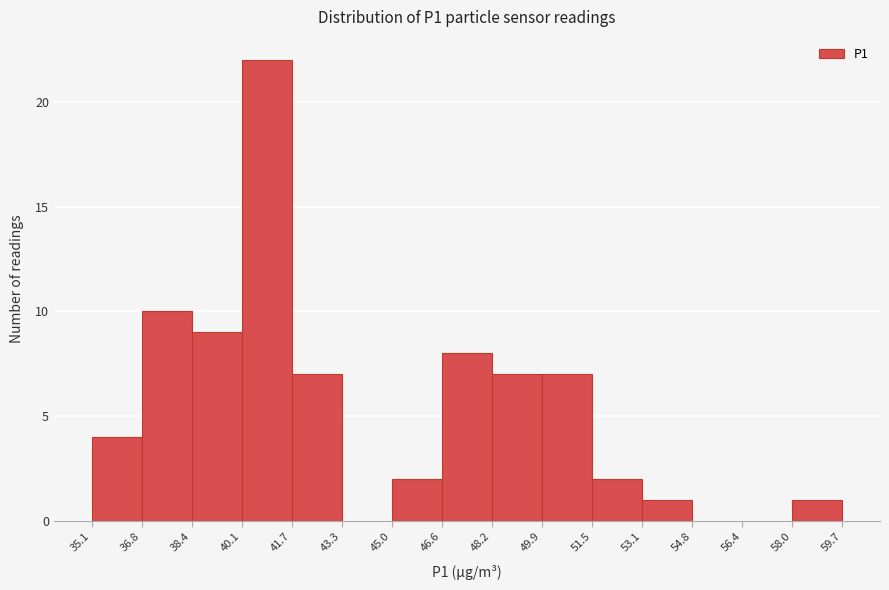

Over which range of the x-axis is the bar tallest?

40.1 to 41.7